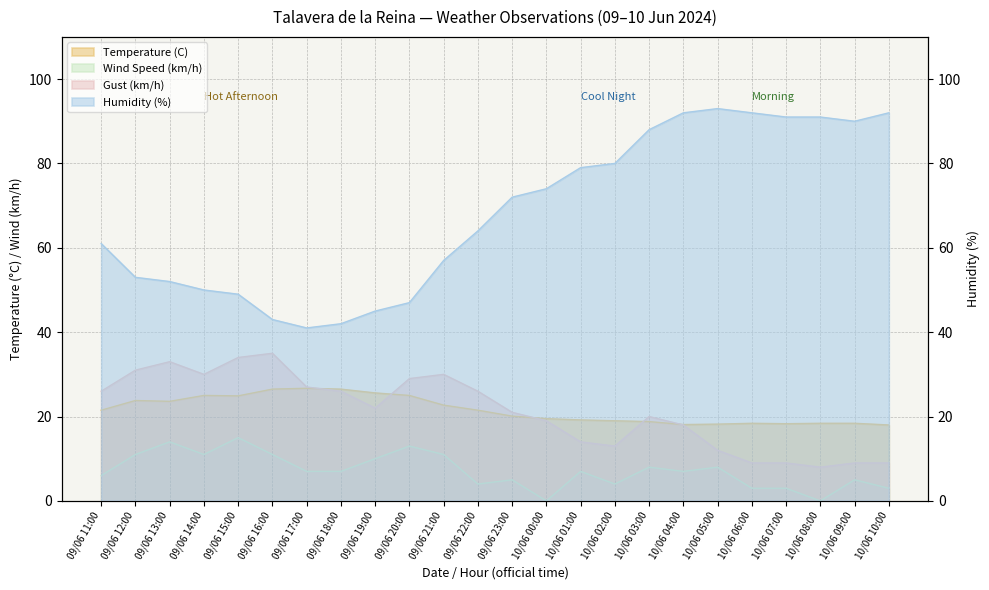

What is the greatest value displayed?

93.0